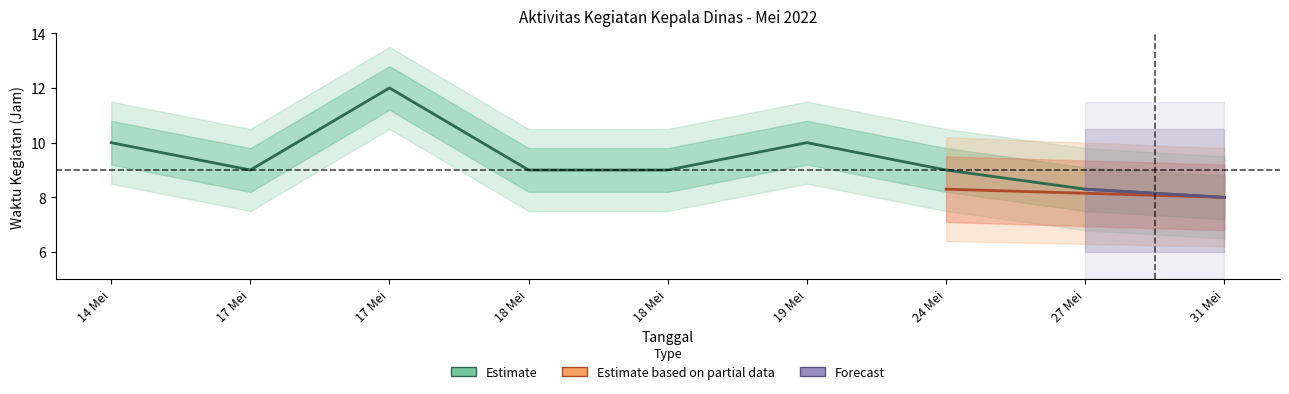

True or false: Estimate_upper2 and Estimate intersect in this chart.

False